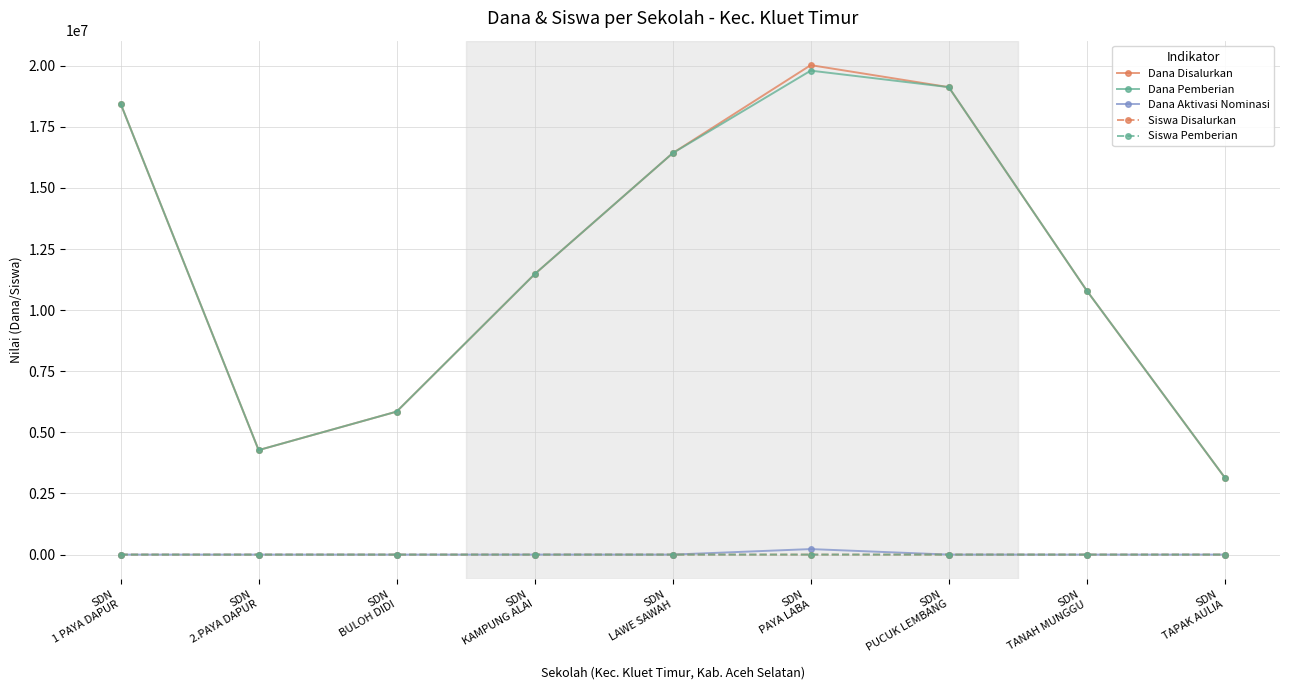

What is the difference between the second highest and second lowest values in the Siswa Pemberian series?

37